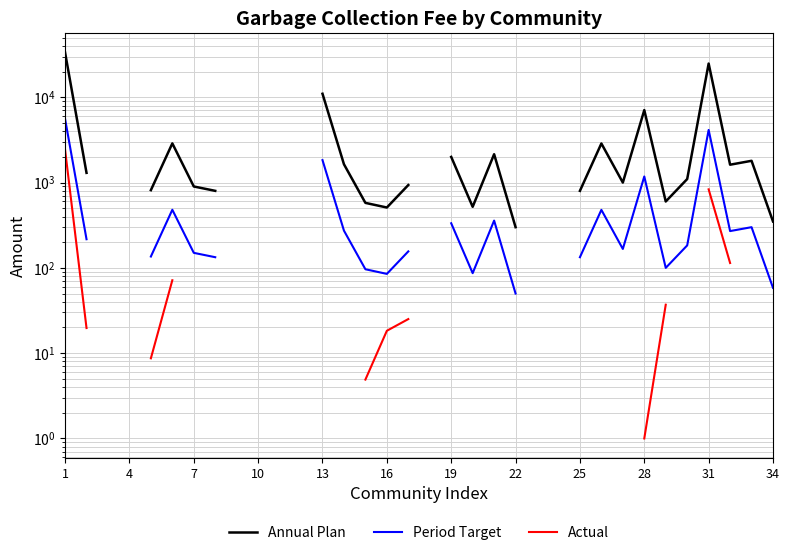

At which label does Annual Plan first exceed 1640?

1